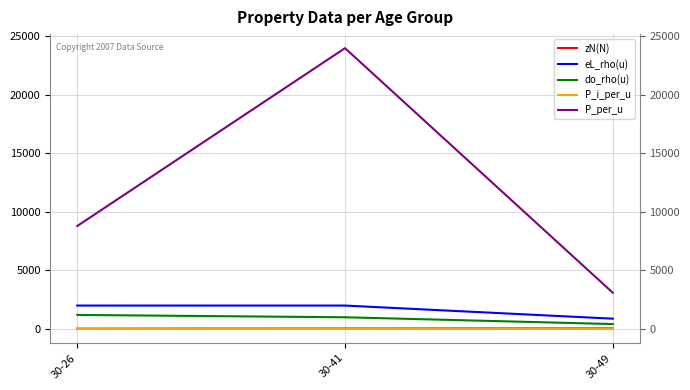

What is the sum of the eL_rho(u) values at 30-26 and 30-49?

2880.0